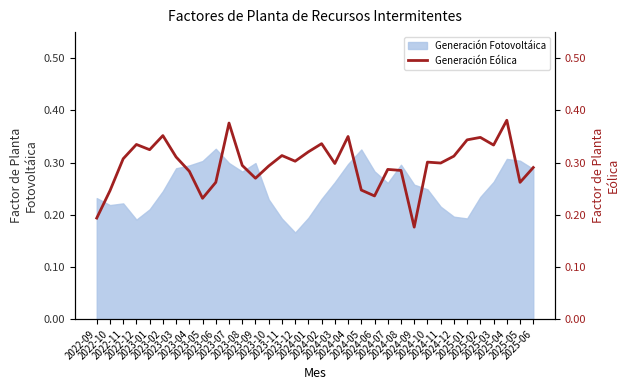

The value at 2023-05 is 0.4. True or false?

False